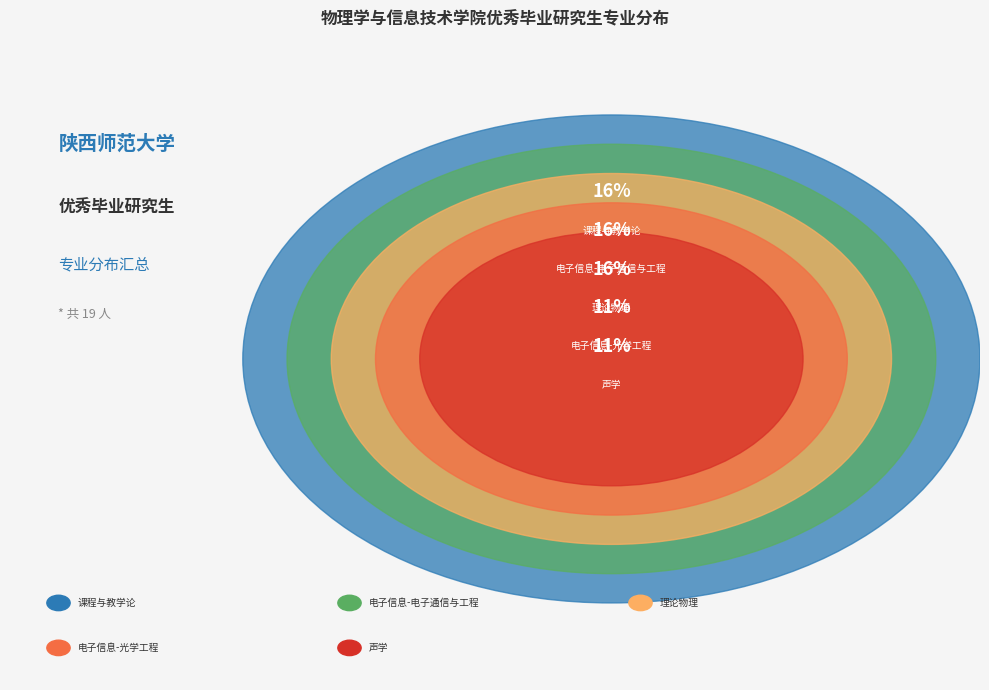

Is there any slice that represents more than half of the pie?

No